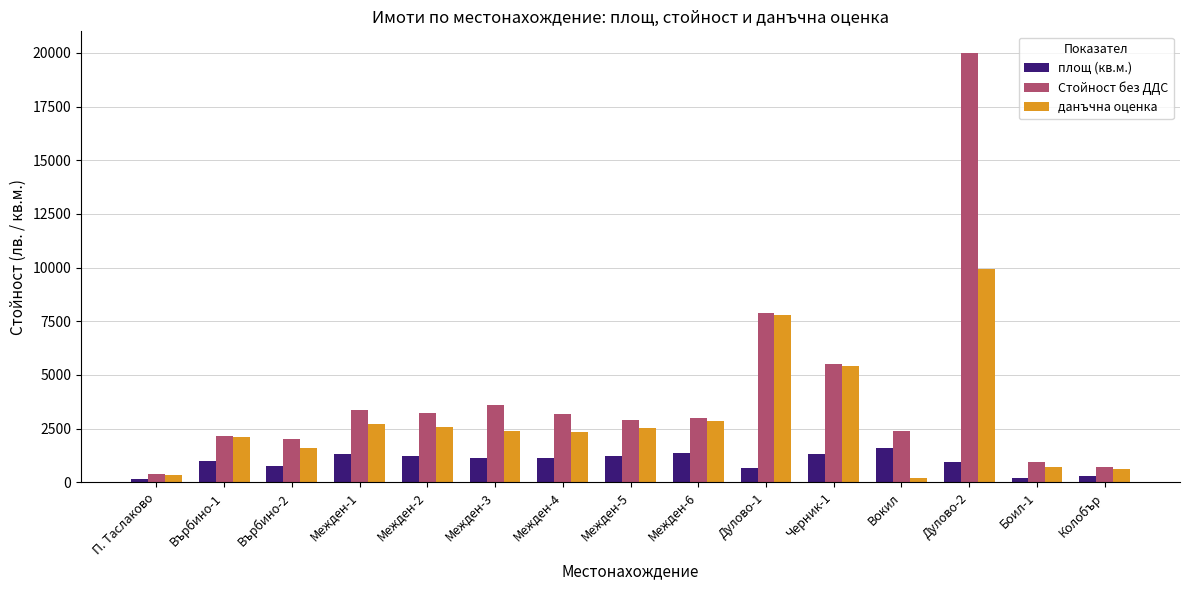

Where is Стойност без ДДС nearest to the value 10188?

Дулово-1